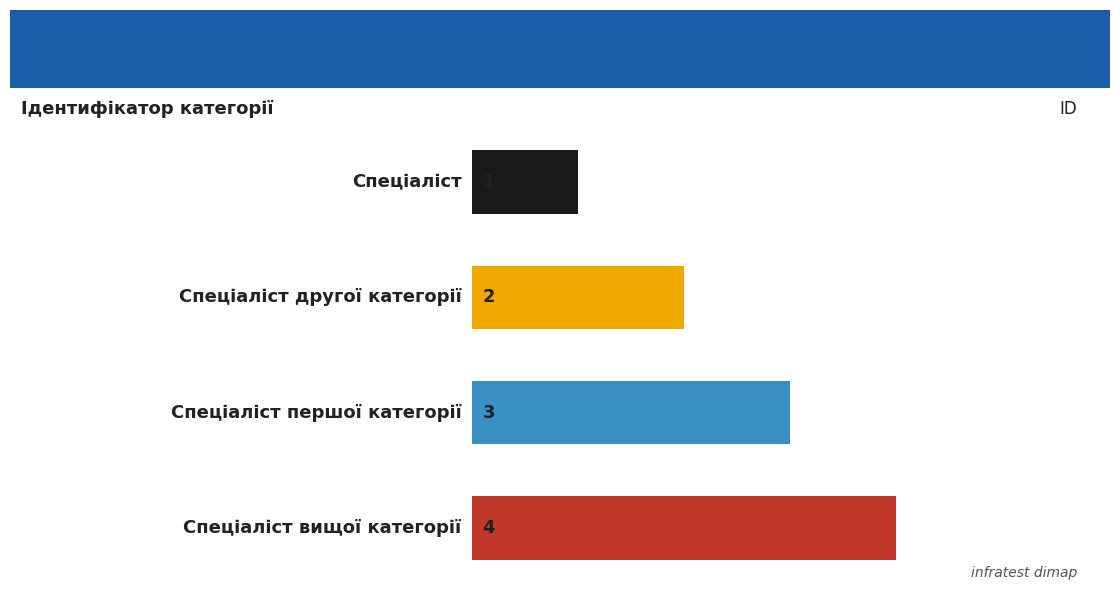

What is the maximum value shown in the chart?

4